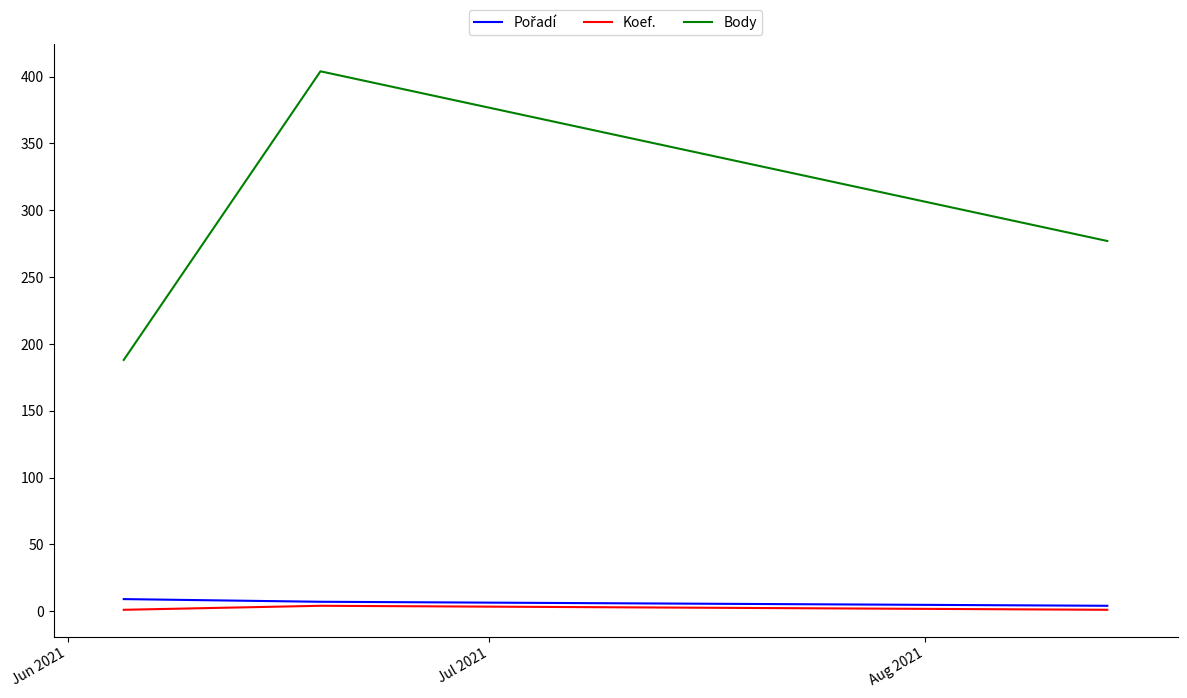

Which series has the widest spread of values?

Body